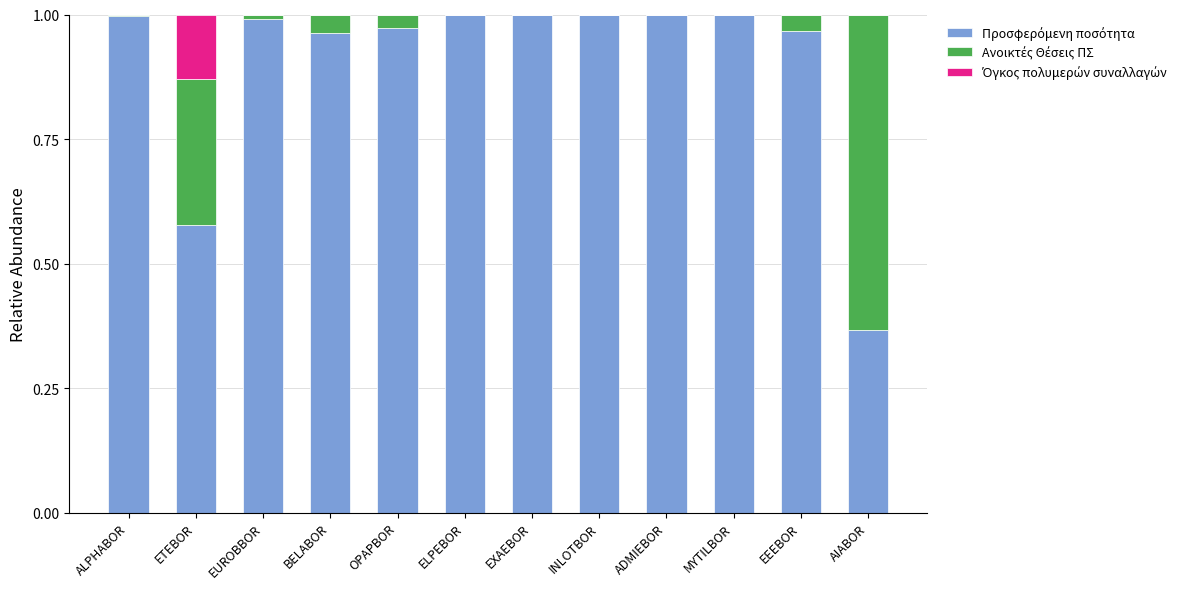

How many data points does each series have?

12